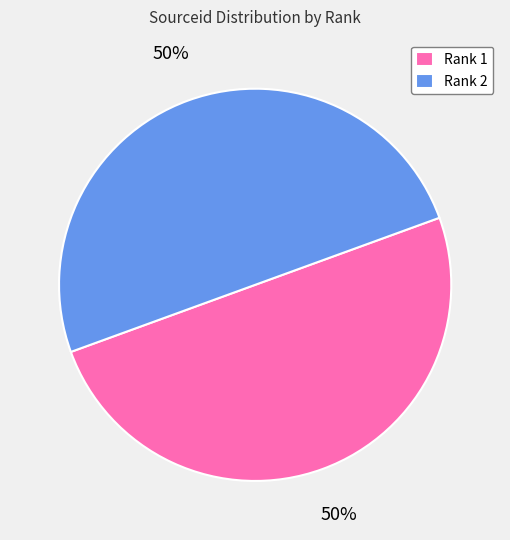

What is the ratio of the value at Rank 1 to the value at Rank 2?

1.0